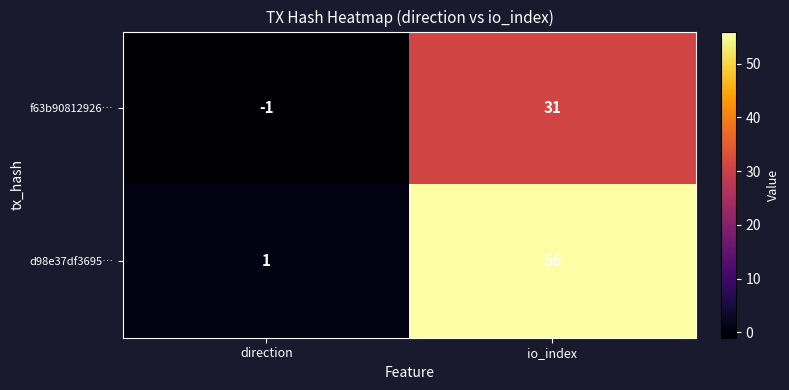

Which label corresponds to the smallest value in the chart?

direction